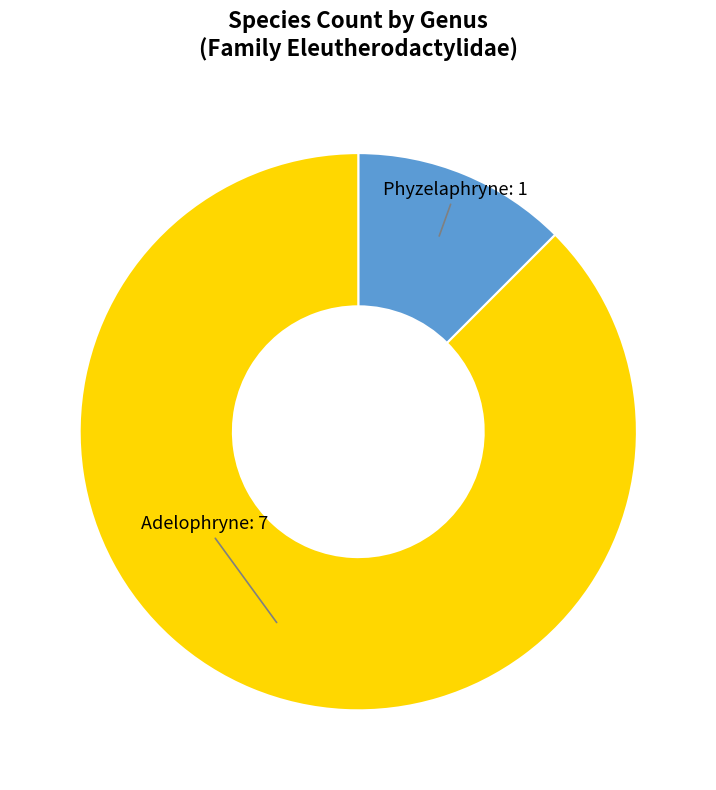

Is there any slice that represents more than half of the pie?

Yes